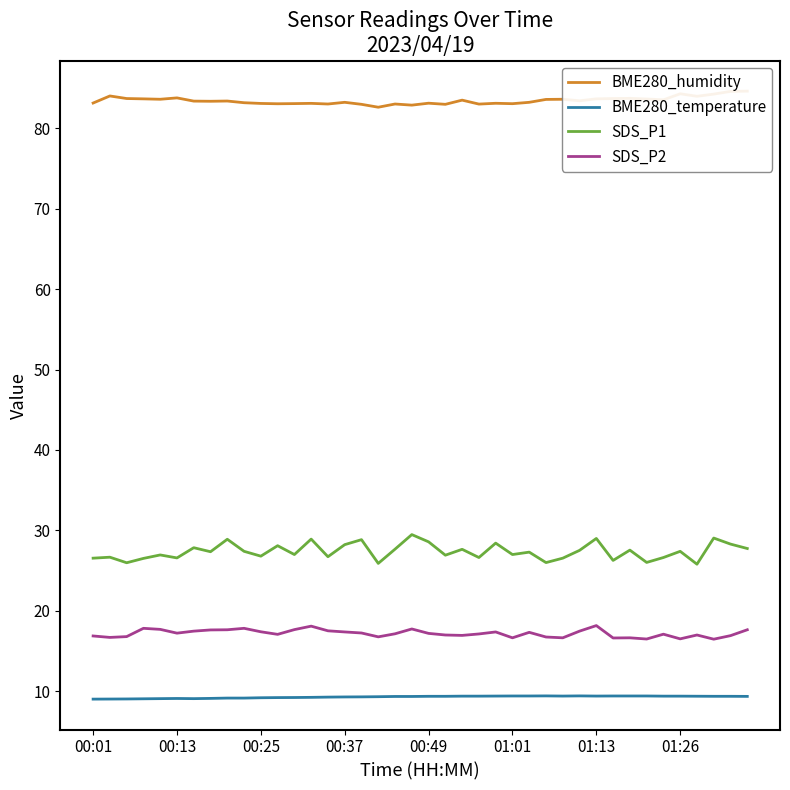

Is it true that SDS_P1 equals 14.5 at 01:13?

False